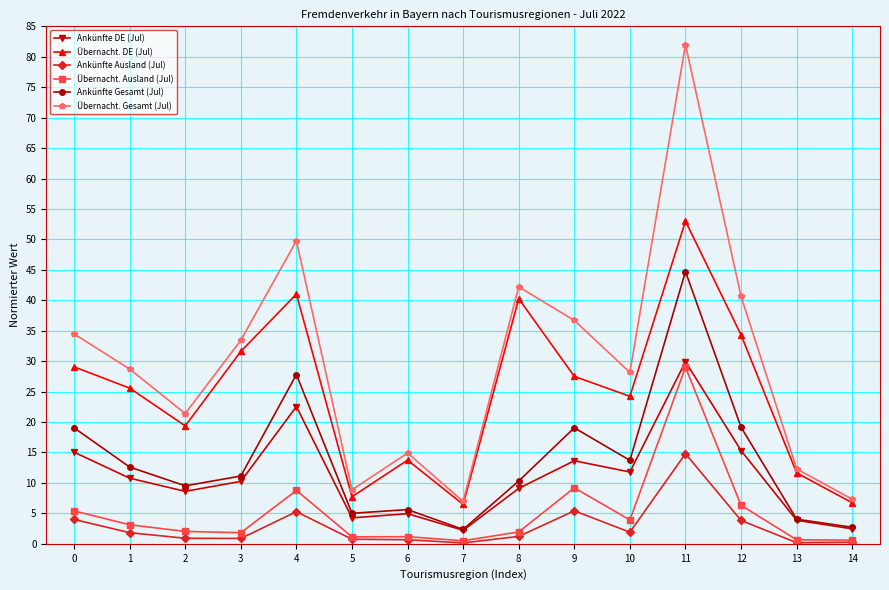

Is it true that Ankünfte Gesamt (Jul) equals 27.6 at 9?

False